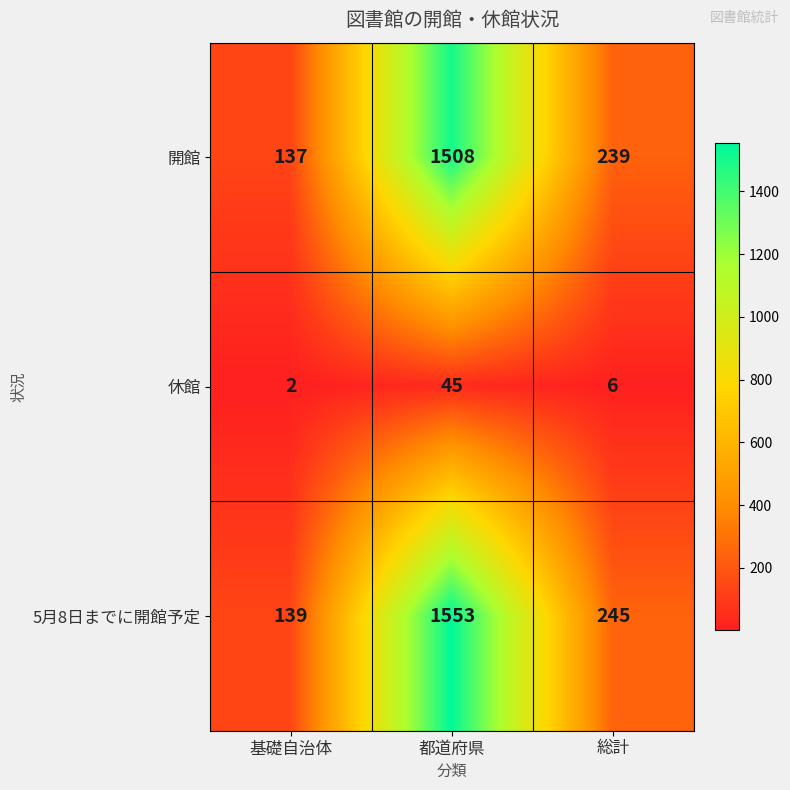

At which label is 5月8日までに開館予定 closest to 846?

総計